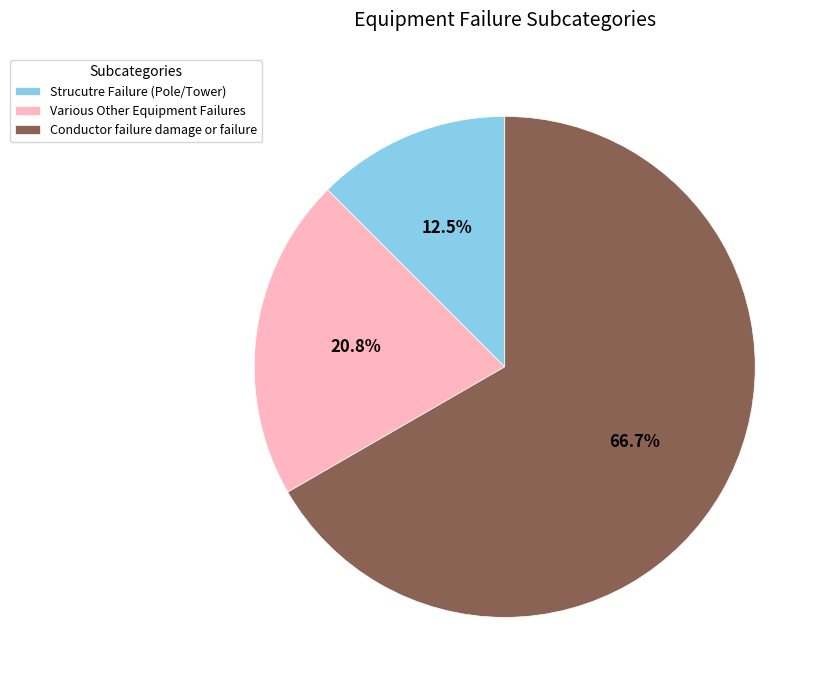

To the nearest percent, what is the average slice percentage?

33%